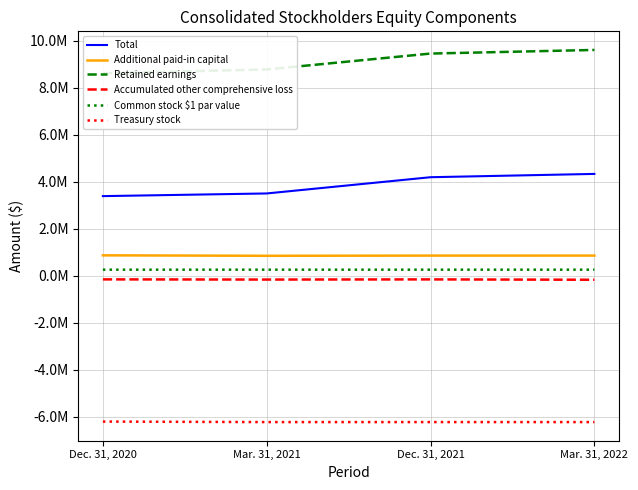

What is the value of the Accumulated other comprehensive loss point at the 2nd from the left?

-160730